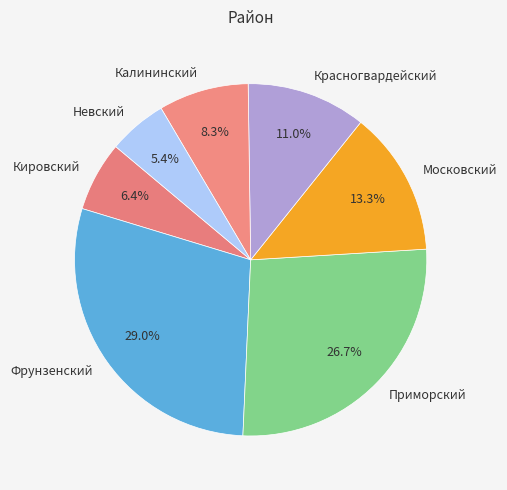

Is there a majority slice in this chart?

No